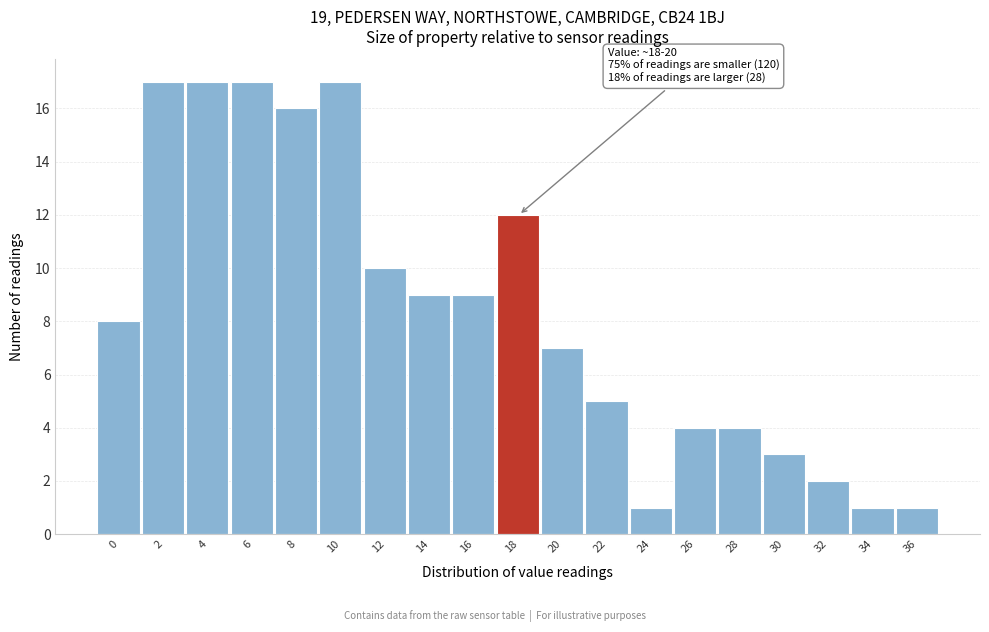

Reading left to right, list all the values displayed in this chart.

8	17	17	17	16	17	10	9	9	12	7	5	1	4	4	3	2	1	1